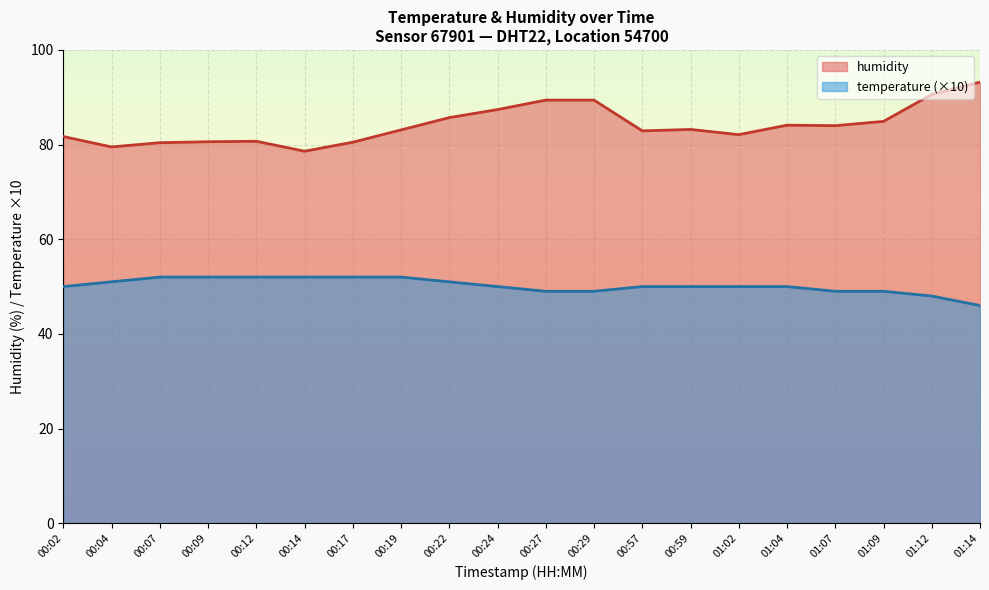

Which category has the lowest value in the temperature series?

01:14